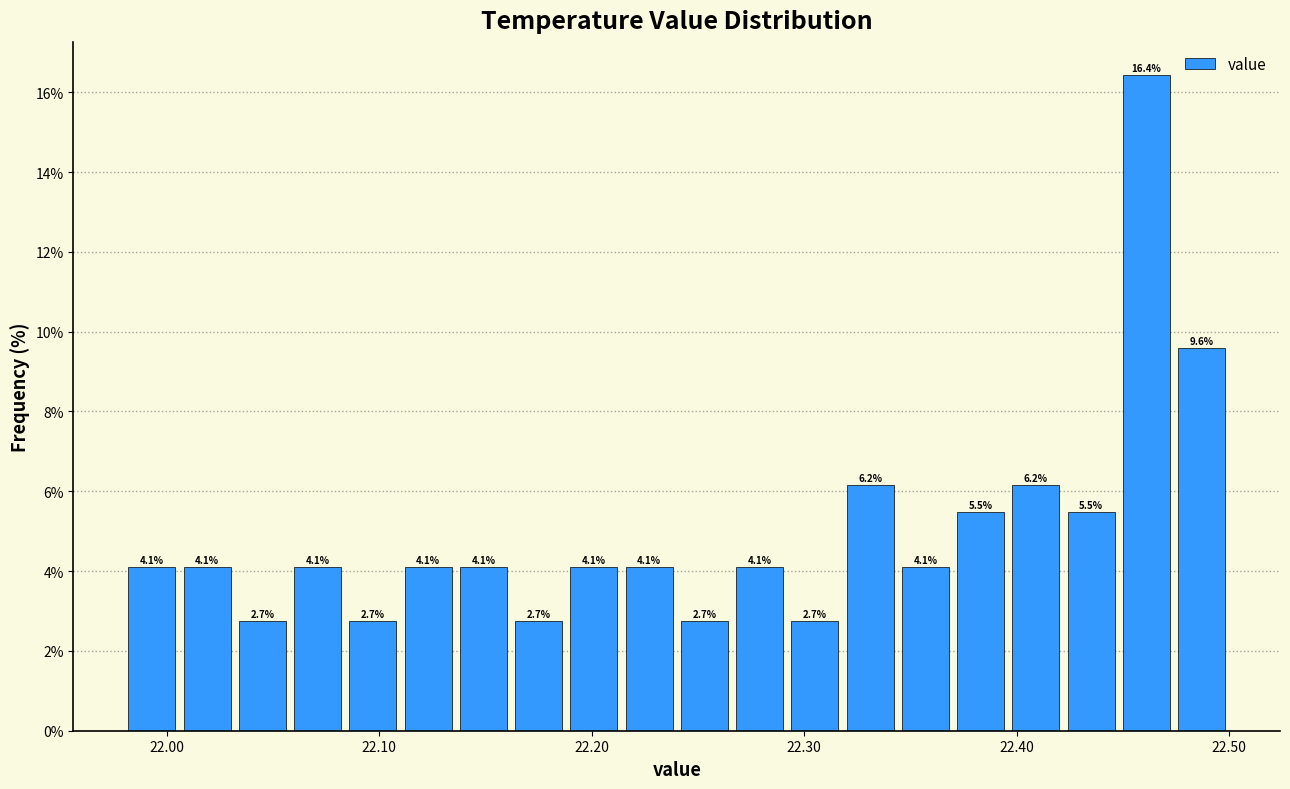

Read against the x-axis, roughly where is the centre of the tallest bar?

22.46